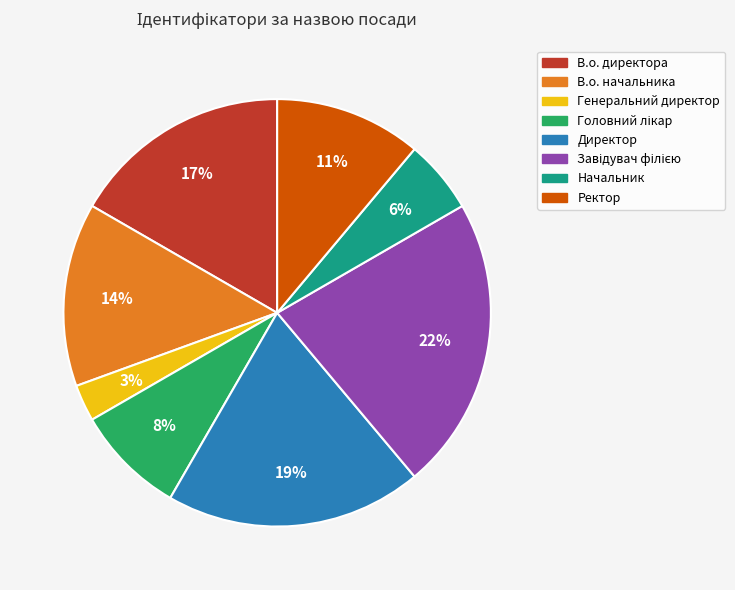

To the nearest percent, what is the average slice percentage?

12%